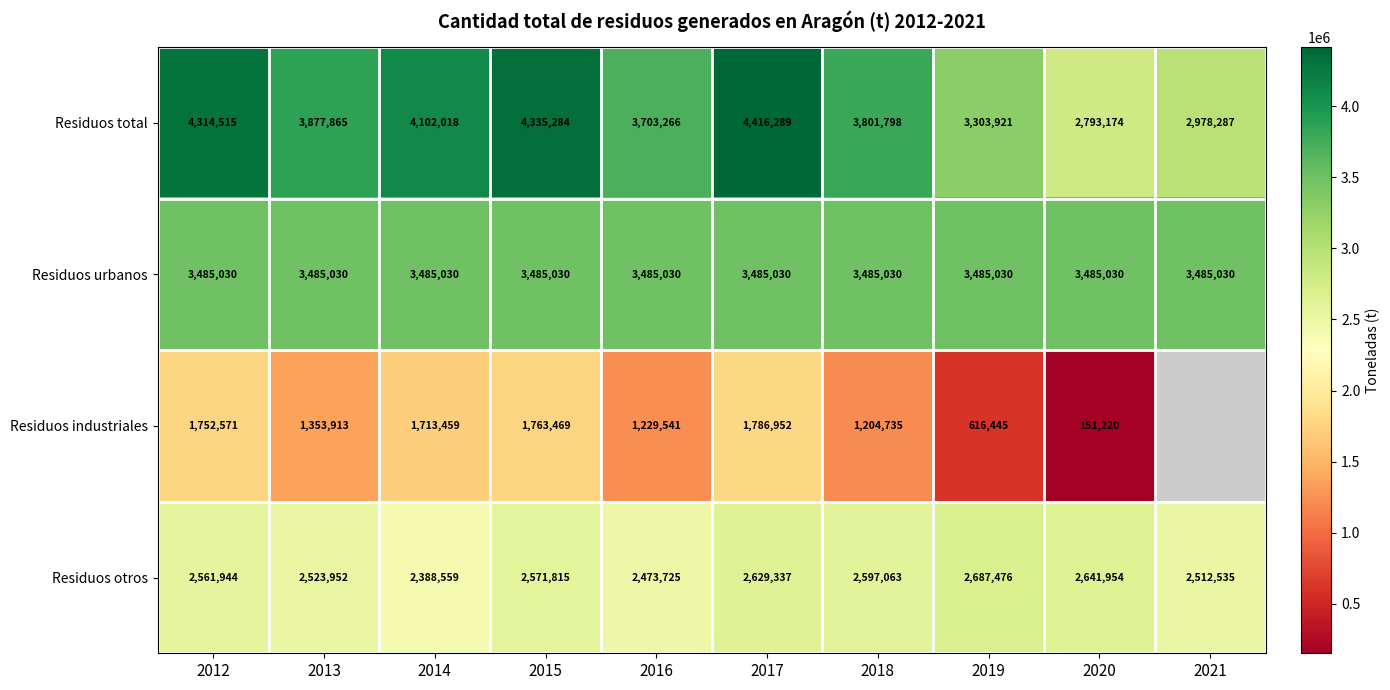

At which label does Residuos otros reach its peak?

2019